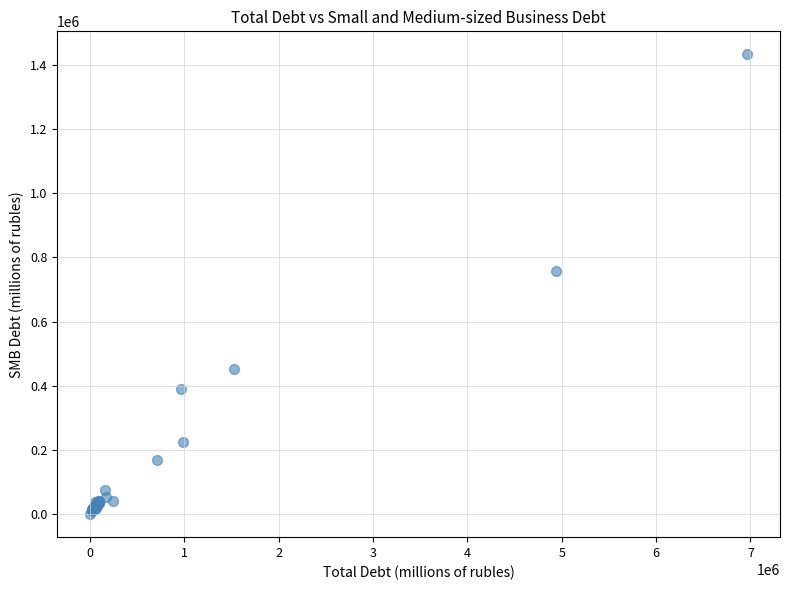

What Y value in the scatter plot is closest to 716085?

758483